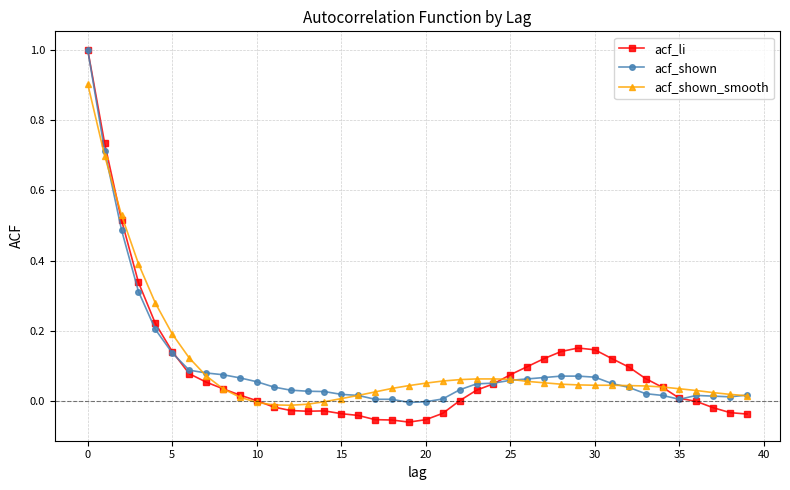

True or false: acf_li and acf_shown_smooth cross at least once.

True